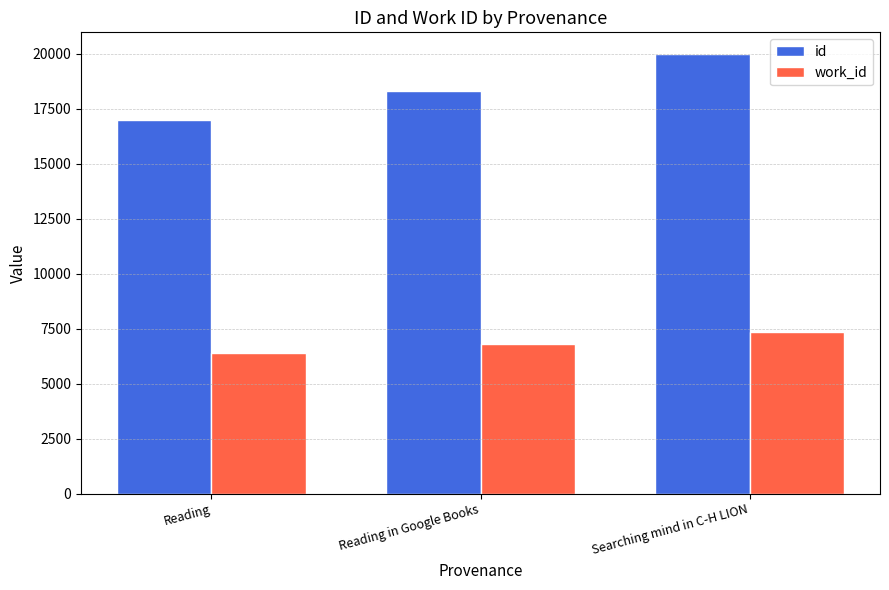

The value of id at Reading in Google Books is 5293.6. True or false?

False